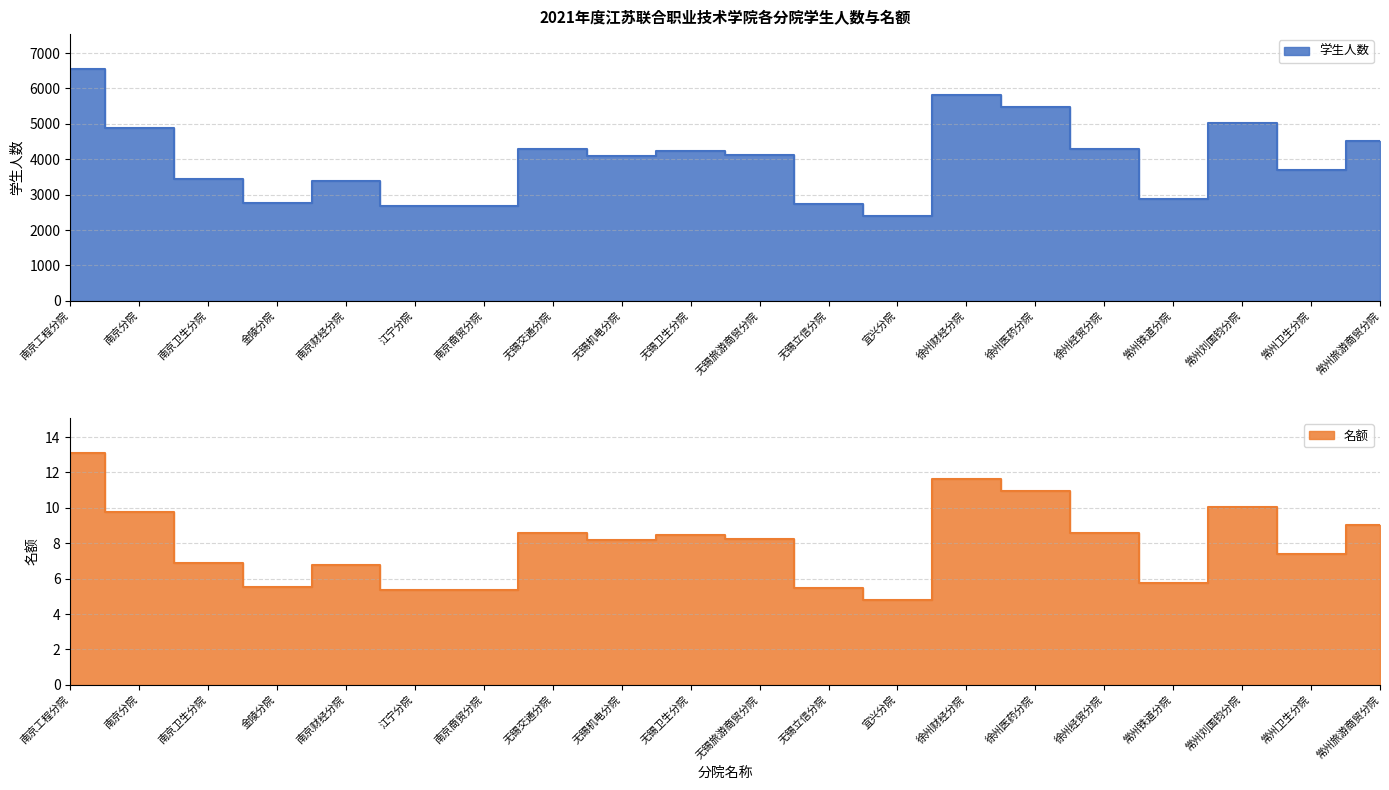

What is the label of the 16th point from the left?

徐州经贸分院